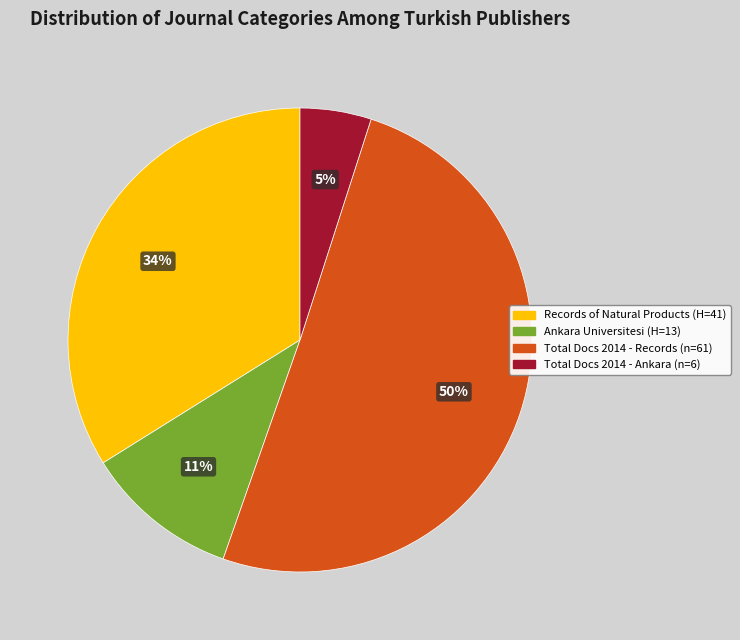

To the nearest percent, what is the difference between the largest and smallest slice percentages?

45%